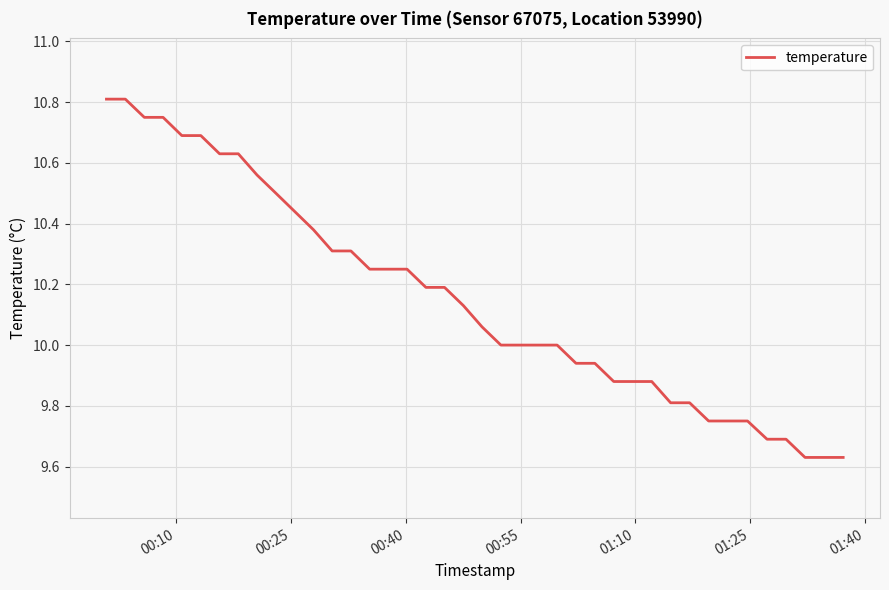

Does the chart display data point markers on the line(s)?

No